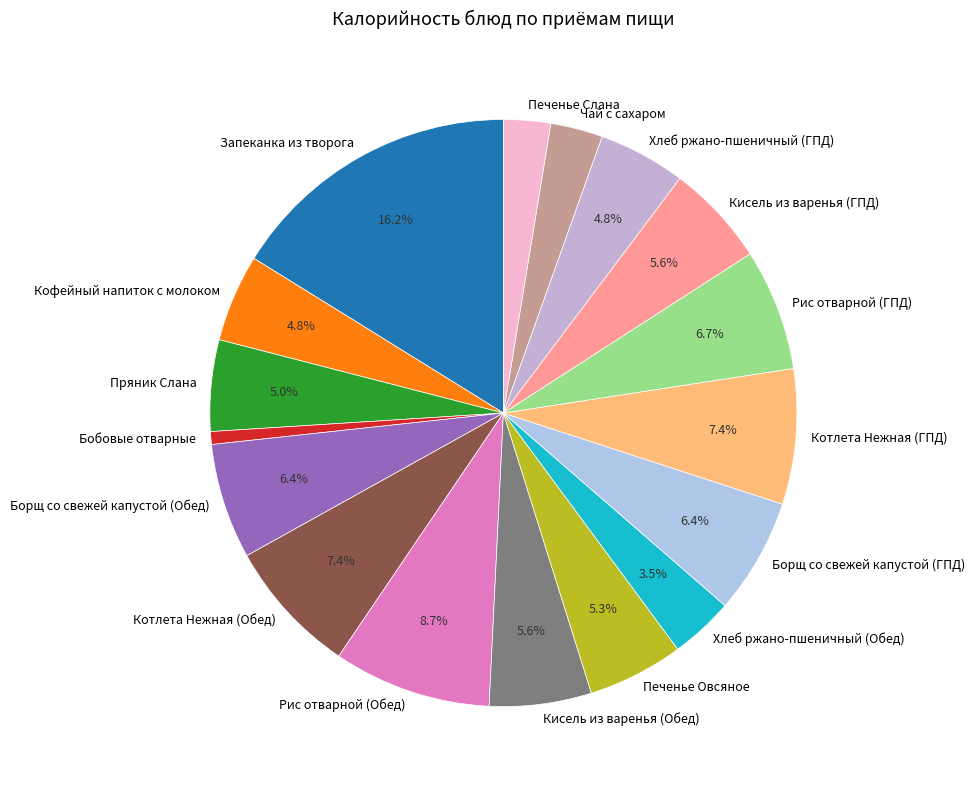

Count the number of slices in the pie.

17